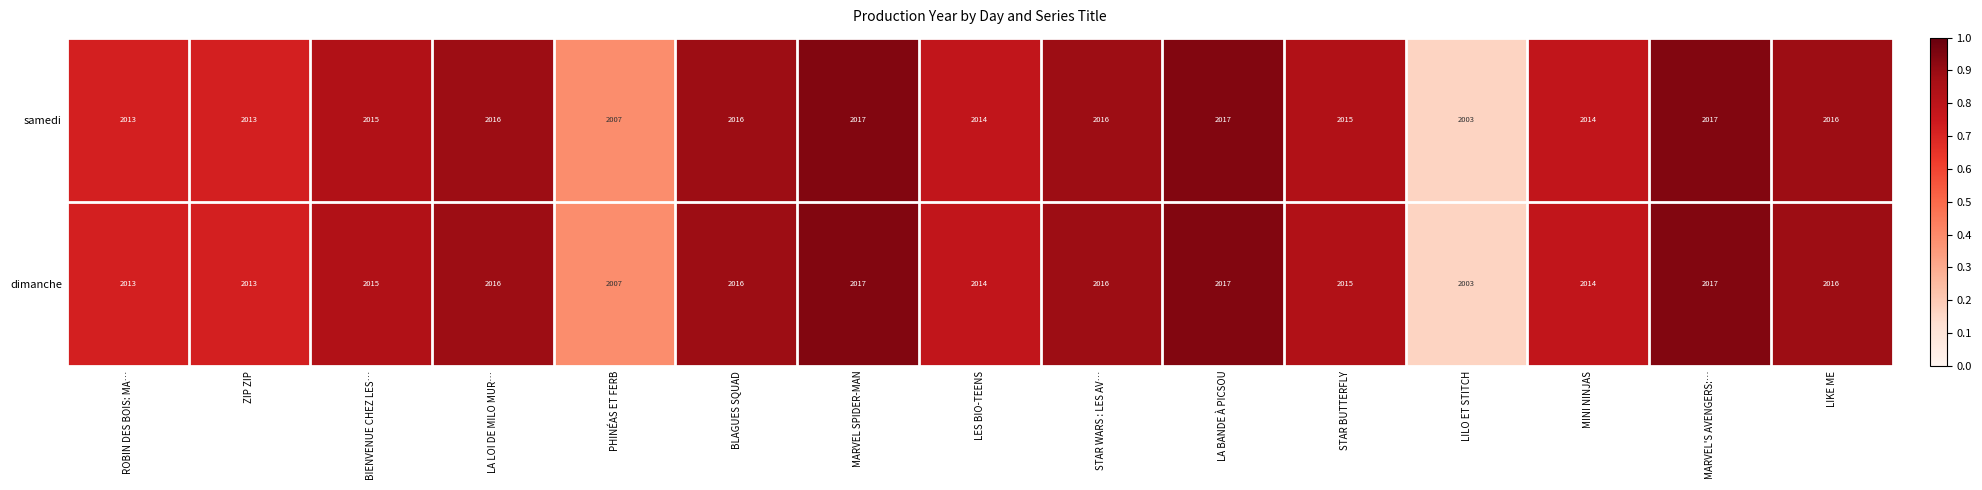

Reading left to right, transcribe all the data shown in this chart.

samedi: ROBIN DES BOIS: MA…=2013	ZIP ZIP=2013	BIENVENUE CHEZ LES…=2015	LA LOI DE MILO MUR…=2016	PHINÉAS ET FERB=2007	BLAGUES SQUAD=2016	MARVEL SPIDER-MAN=2017	LES BIO-TEENS=2014	STAR WARS : LES AV…=2016	LA BANDE À PICSOU=2017	STAR BUTTERFLY=2015	LILO ET STITCH=2003	MINI NINJAS=2014	MARVEL'S AVENGERS:…=2017	LIKE ME=2016
dimanche: ROBIN DES BOIS: MA…=2013	ZIP ZIP=2013	BIENVENUE CHEZ LES…=2015	LA LOI DE MILO MUR…=2016	PHINÉAS ET FERB=2007	BLAGUES SQUAD=2016	MARVEL SPIDER-MAN=2017	LES BIO-TEENS=2014	STAR WARS : LES AV…=2016	LA BANDE À PICSOU=2017	STAR BUTTERFLY=2015	LILO ET STITCH=2003	MINI NINJAS=2014	MARVEL'S AVENGERS:…=2017	LIKE ME=2016